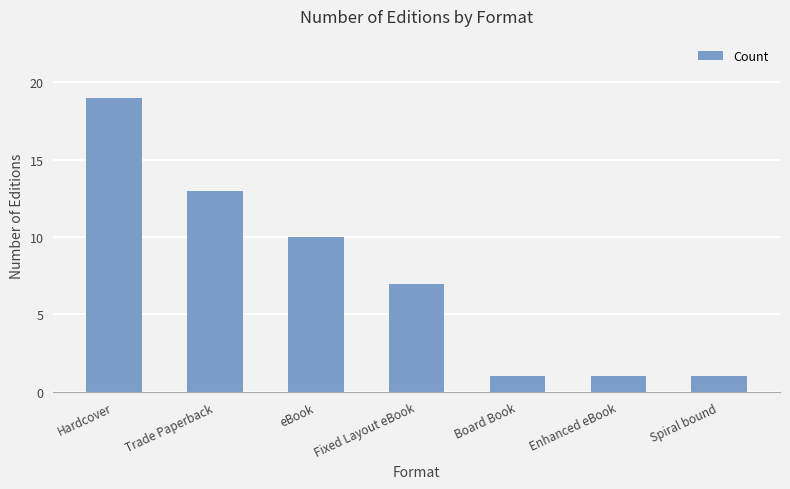

What position from the left is Spiral bound?

7